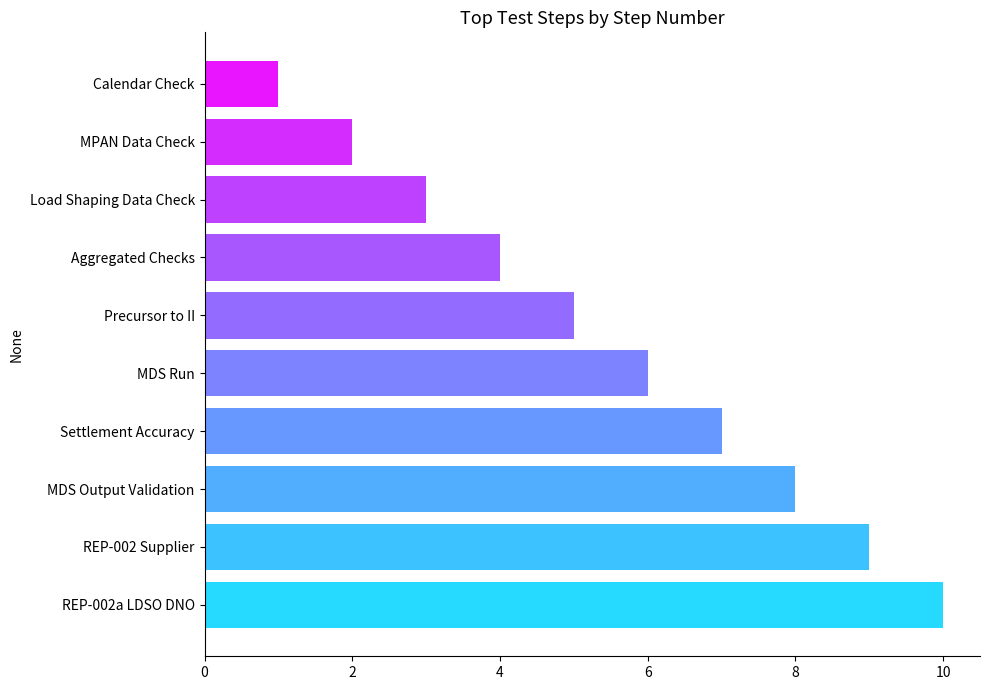

List the labels in order of value, smallest first.

Calendar Check, MPAN Data Check, Load Shaping Data Check, Aggregated Checks, Precursor to II, MDS Run, Settlement Accuracy, MDS Output Validation, REP-002 Supplier, REP-002a LDSO DNO